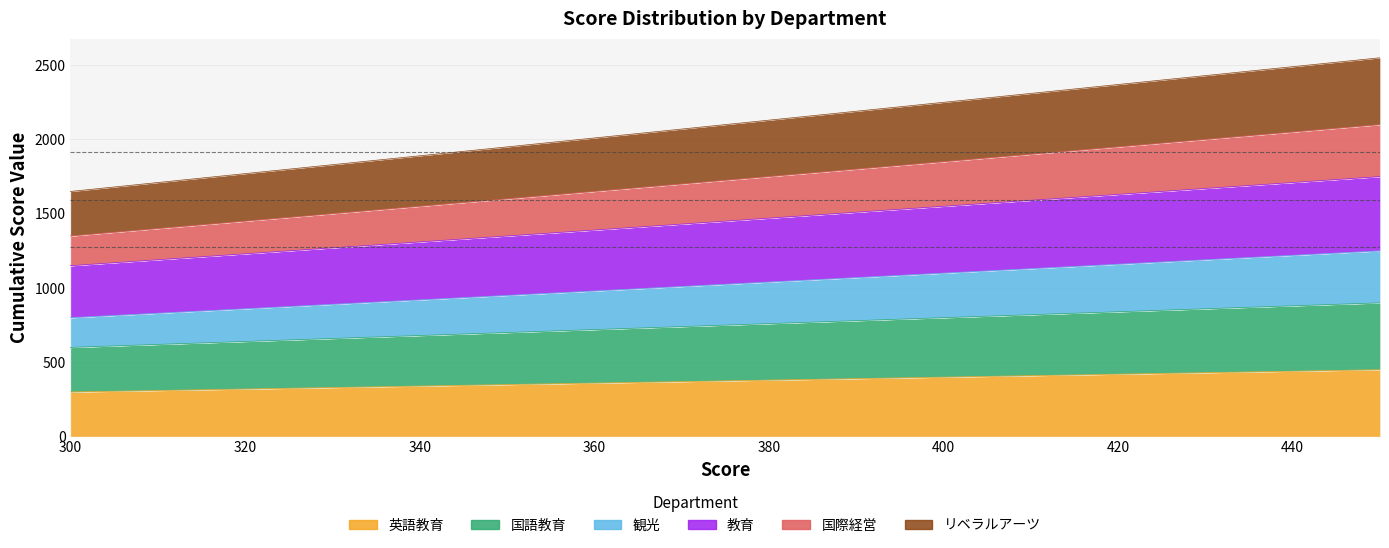

List the labels in order of 国語教育 value, largest first.

450, 445, 440, 435, 430, 425, 420, 415, 410, 405, 400, 395, 390, 385, 380, 375, 370, 365, 360, 355, 350, 345, 340, 335, 330, 325, 320, 315, 310, 305, 300